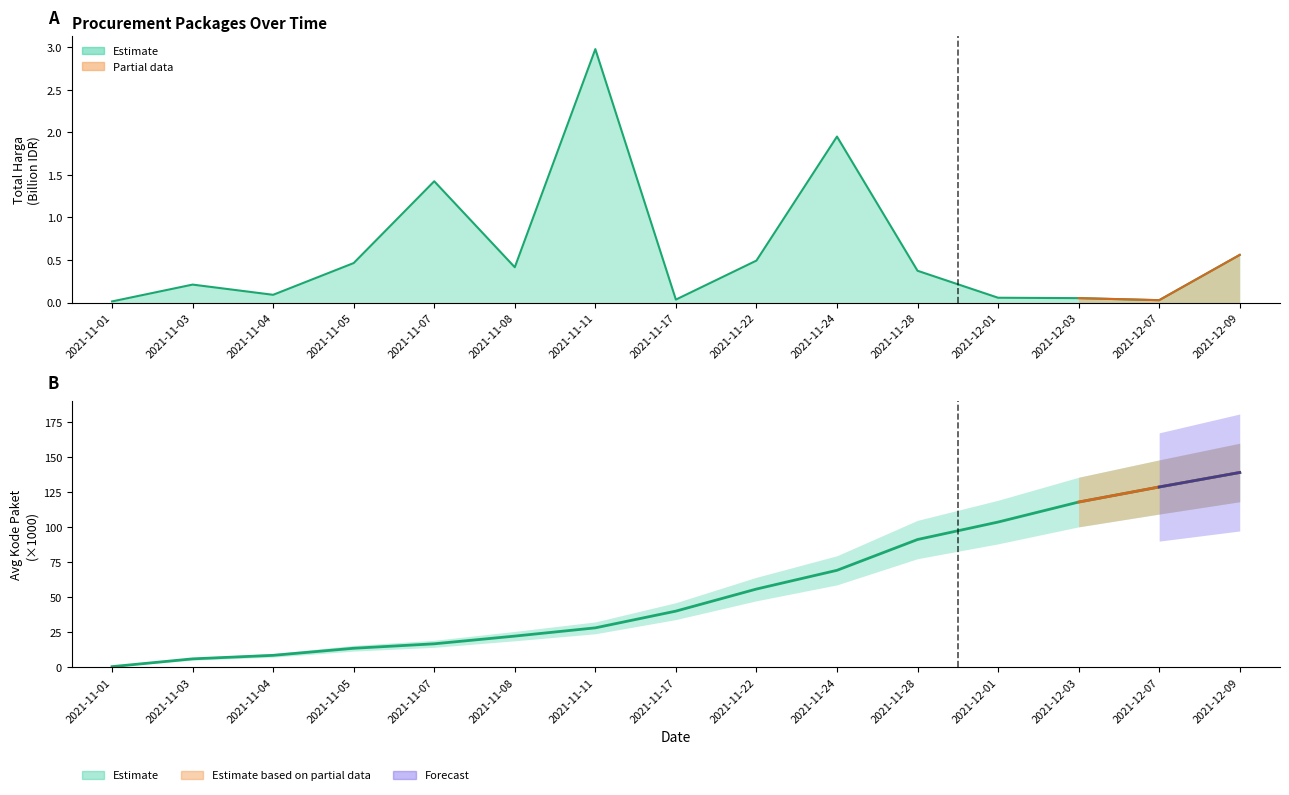

Reading left to right, what are all the values shown in this chart?

2021-11-01=0.6	2021-11-03=6.1	2021-11-04=8.6	2021-11-05=13.7	2021-11-07=16.8	2021-11-08=22.3	2021-11-11=28.2	2021-11-17=40.1	2021-11-22=55.8	2021-11-24=69.2	2021-11-28=91.1	2021-12-01=103.5	2021-12-03=117.8	2021-12-07=128.5	2021-12-09=138.8